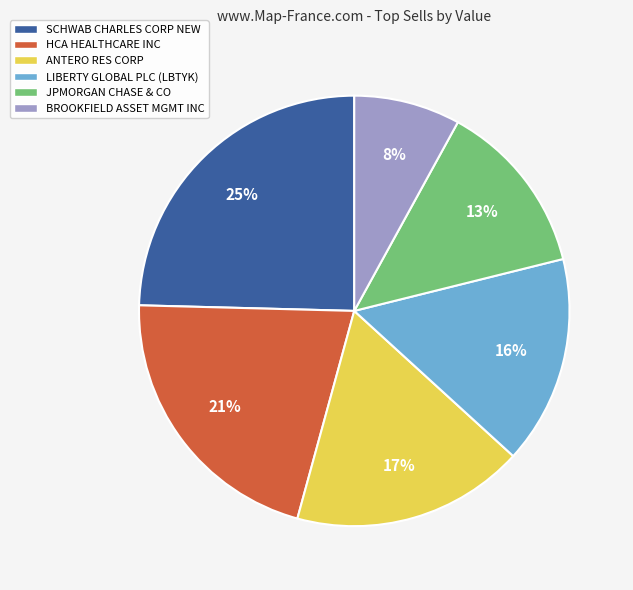

Combined, do ANTERO RES CORP and JPMORGAN CHASE & CO account for over 50%?

No